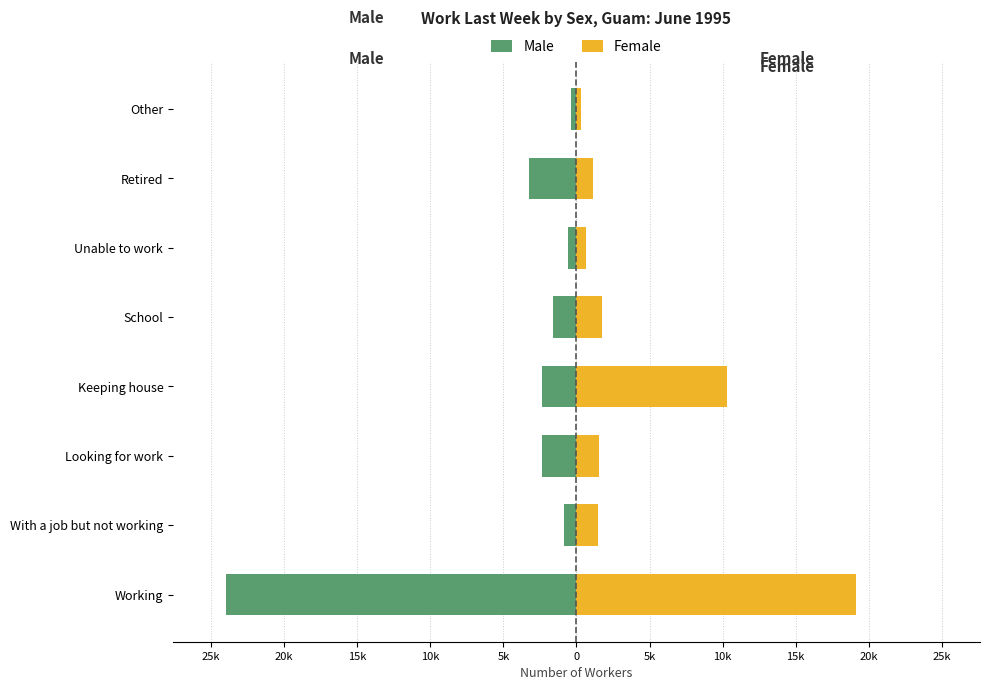

What are all the series names shown in the legend?

Male, Female